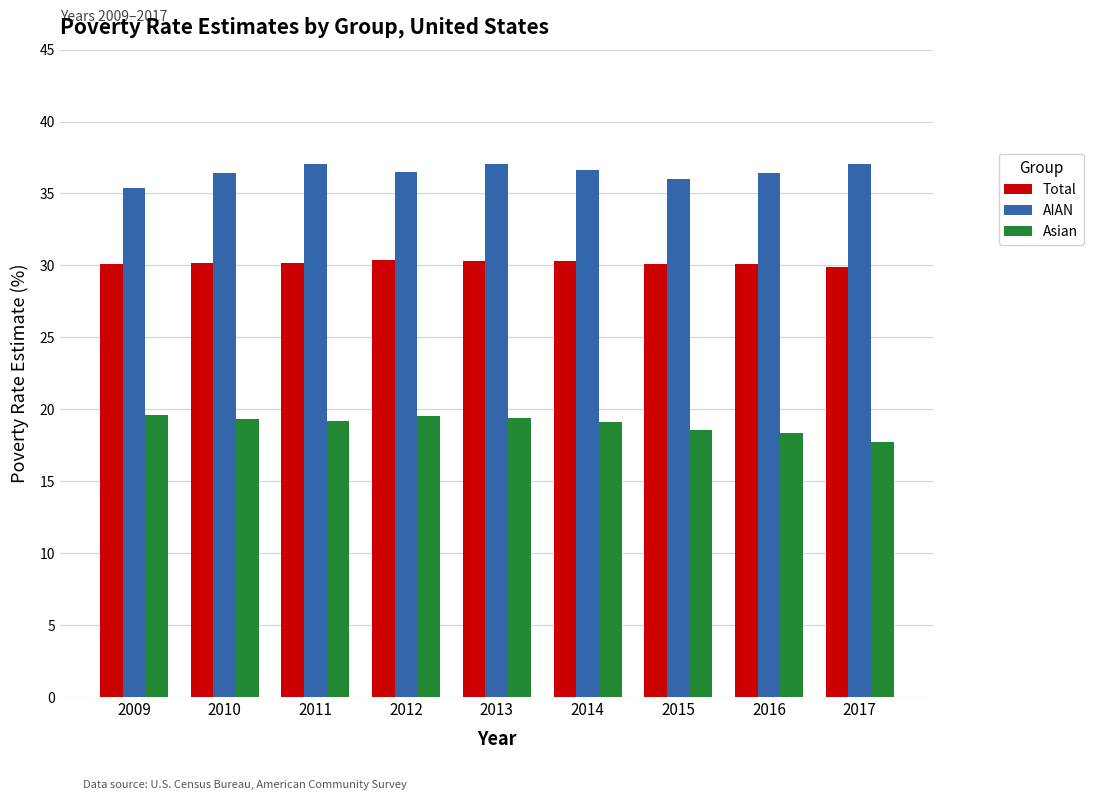

What is the difference between the AIAN values at 2009 and 2017?

1.6